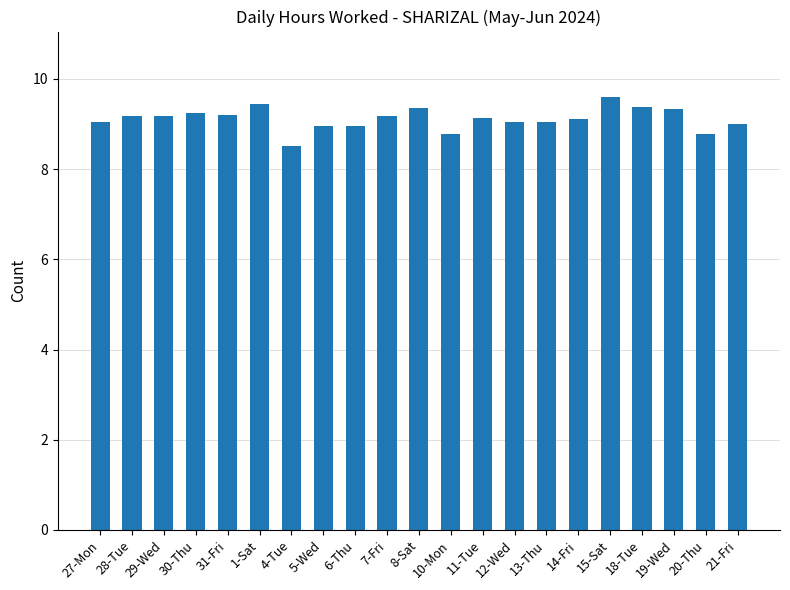

How many series are shown in this chart?

1